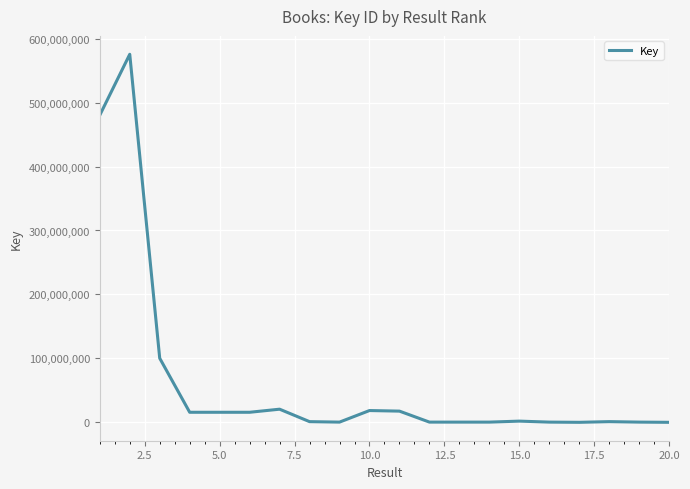

What is the greatest value displayed?

575549979